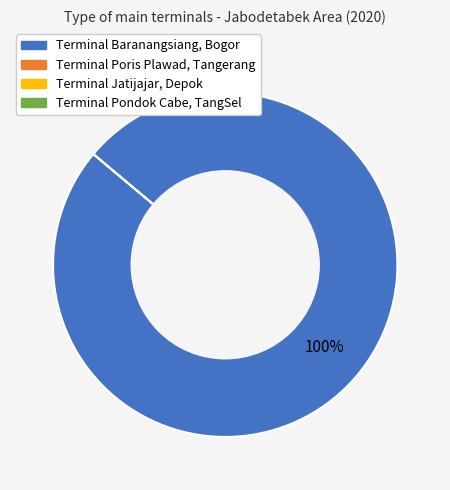

Is there a majority slice in this chart?

Yes